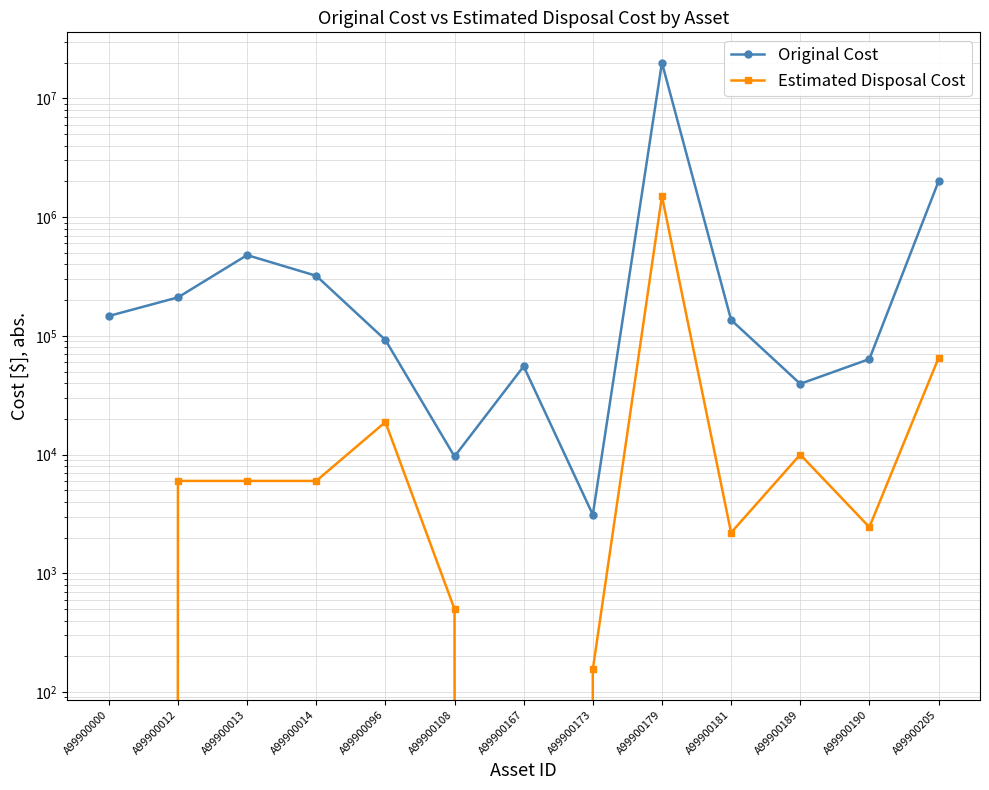

At which category does Original Cost reach its first local peak?

A99900013